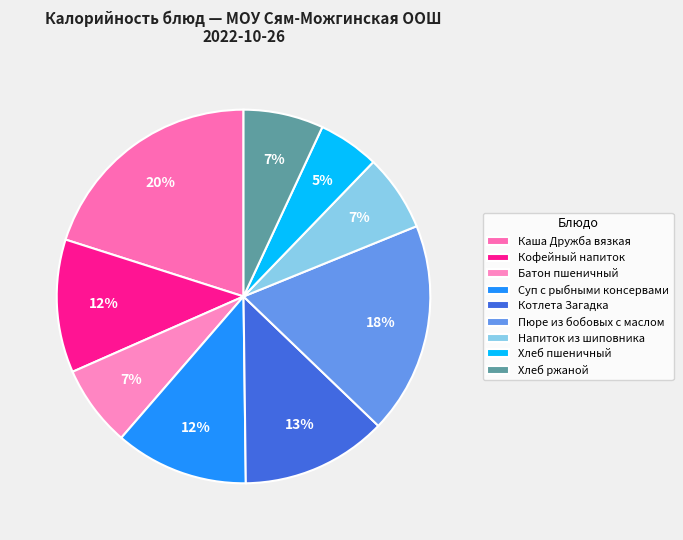

Is it true that Кофейный напиток is 4% of the pie?

False